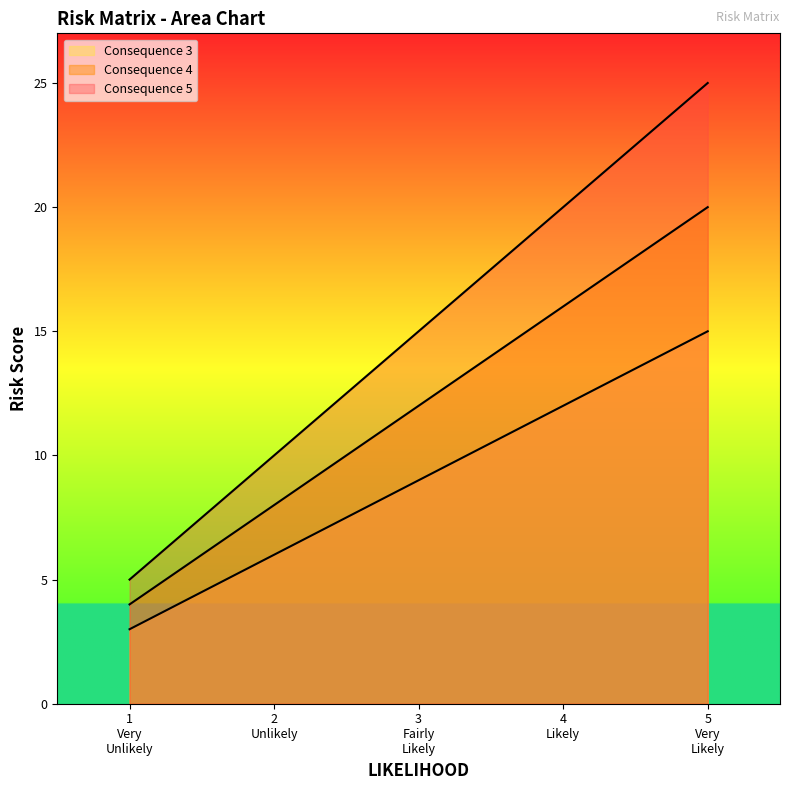

Does the chart have visible grid lines?

No